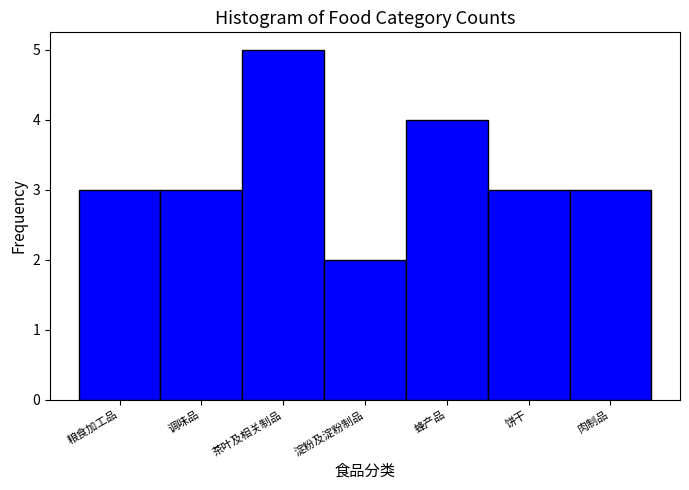

Reading left to right, list all the values displayed in this chart.

3	3	5	2	4	3	3